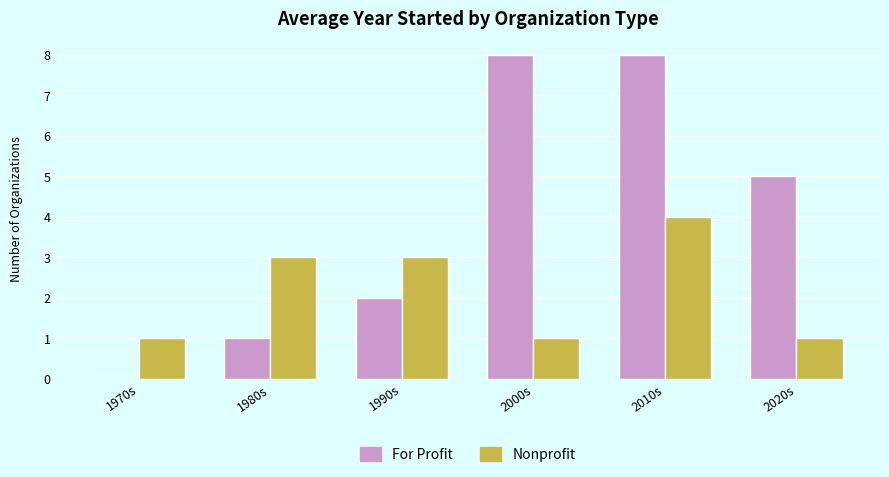

True or false: Nonprofit has a value of 2 at 2010s.

False